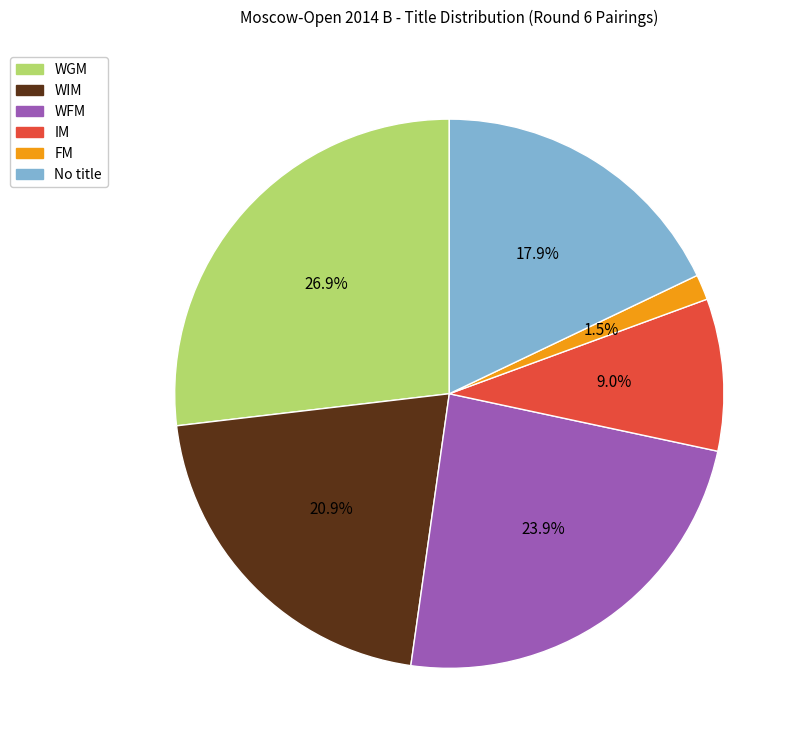

Is there a majority slice in this chart?

No